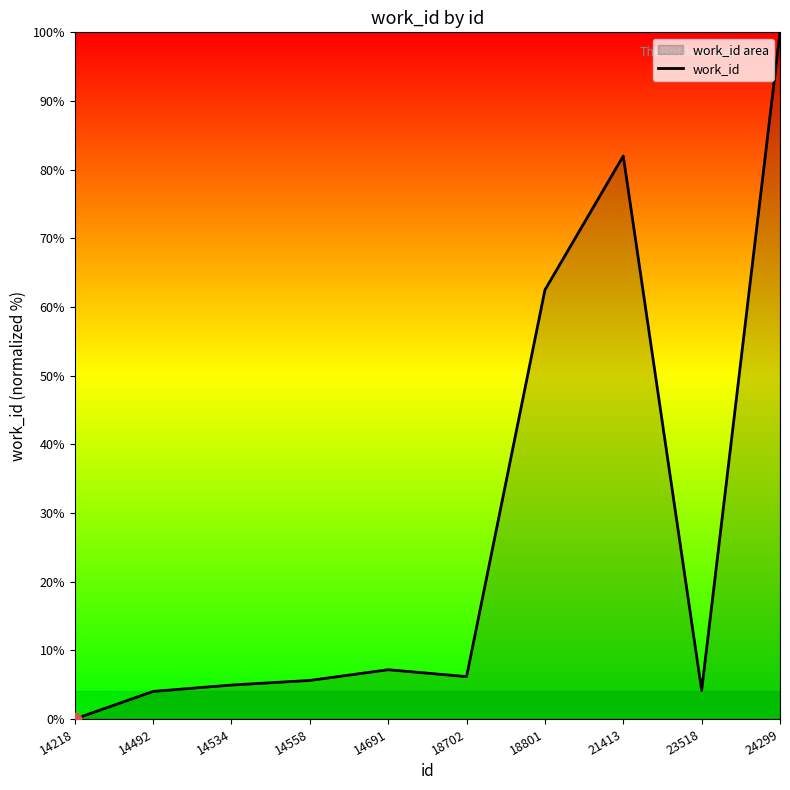

What is the change in value from 18702 to 24299?

+93.8